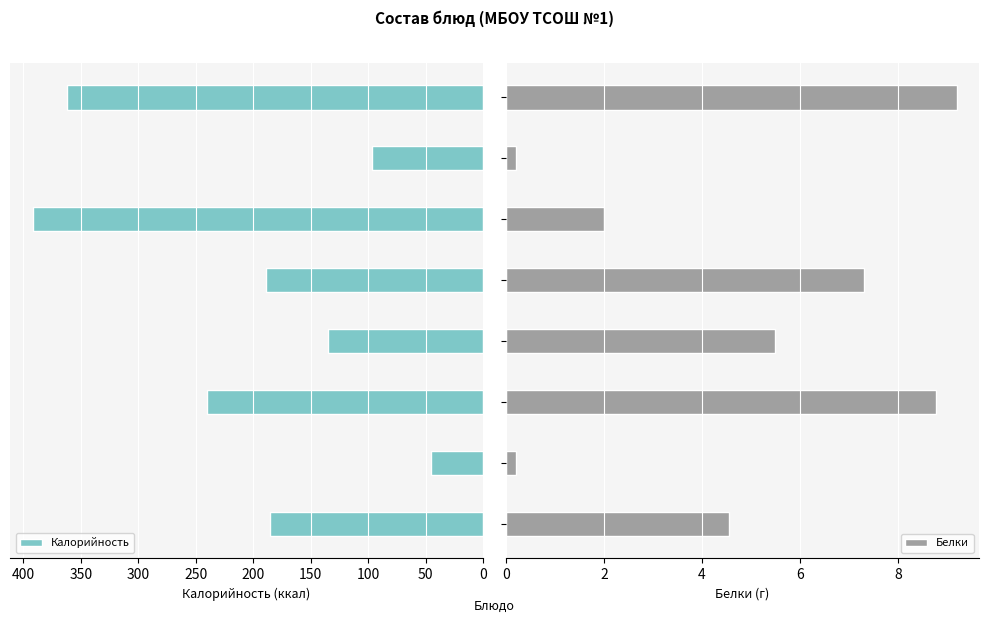

What is the difference between the maximum and minimum values in the Белки series?

9.0